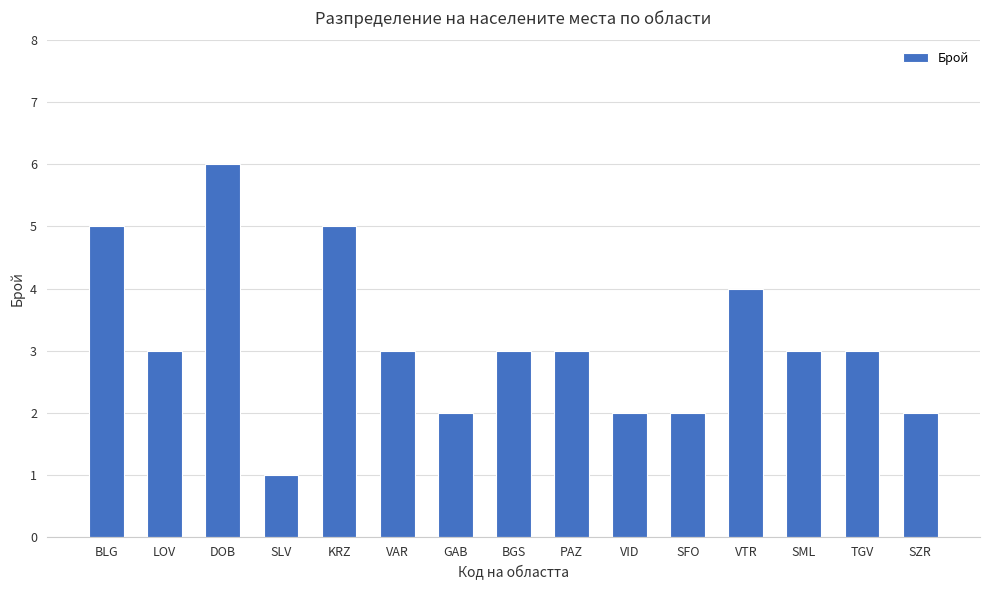

Read the value at SML.

3